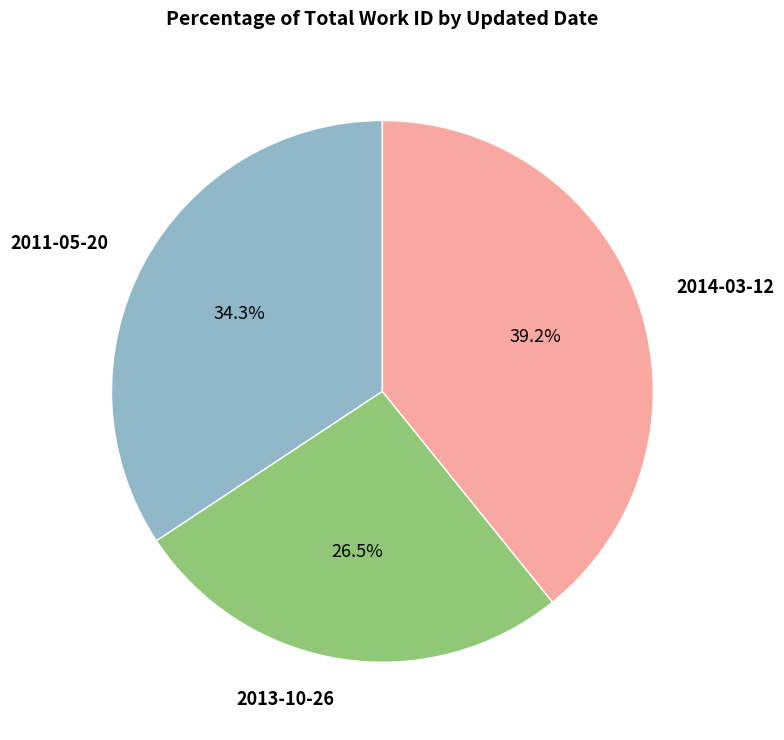

To the nearest percent, what is the difference between the largest and smallest slice percentages?

13%